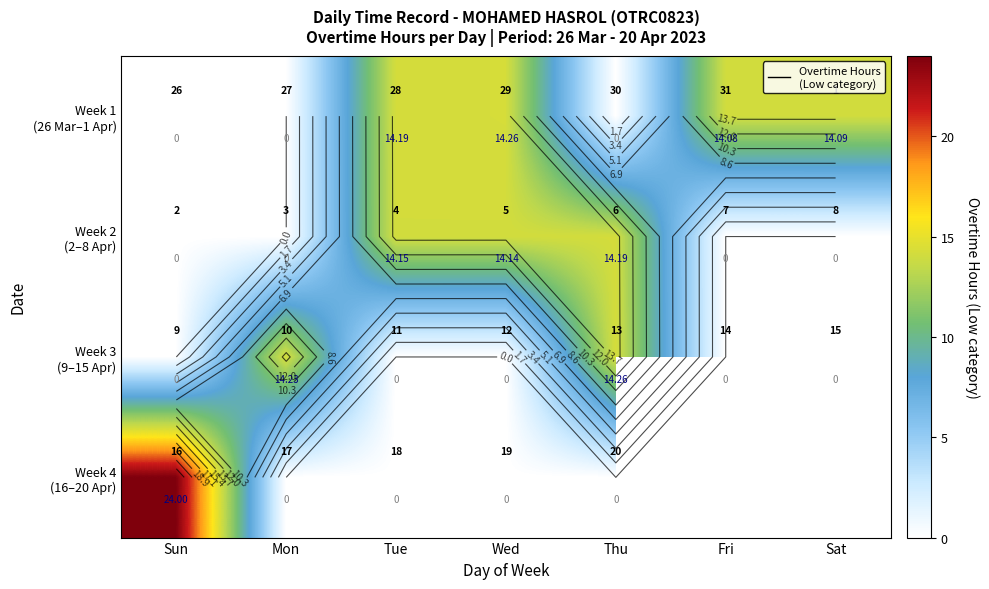

True or false: Week 4 (16–20 Apr) has a value of 0.0 at Wed.

True